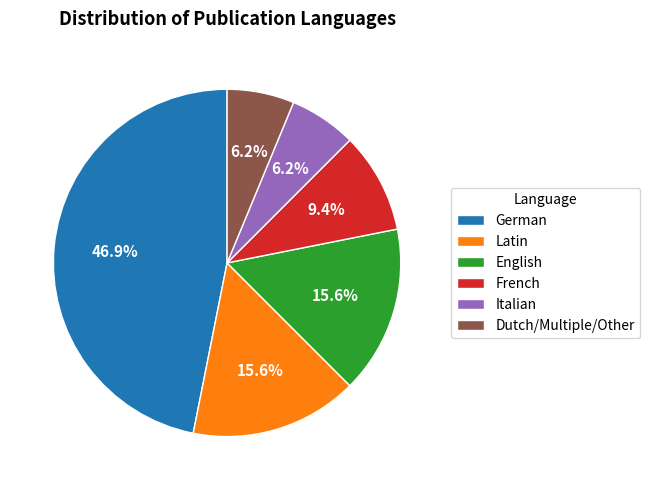

To the nearest percent, what is the difference between the largest and smallest slice percentages?

41%